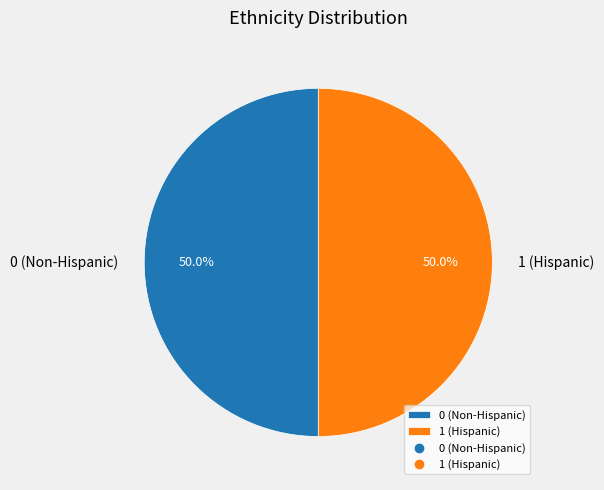

Approximately how many times larger is the value at 1 (Hispanic) compared to 0 (Non-Hispanic)?

1.0